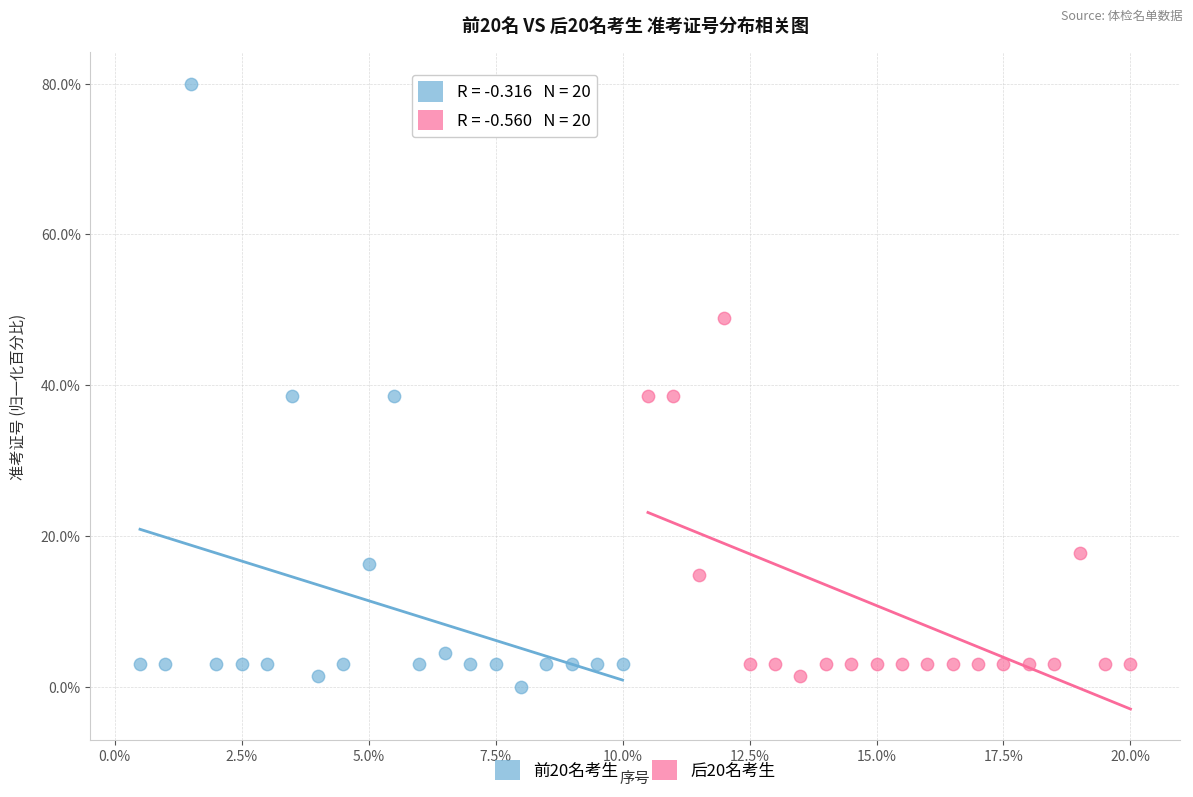

Which series reaches the maximum Y coordinate?

前20名考生